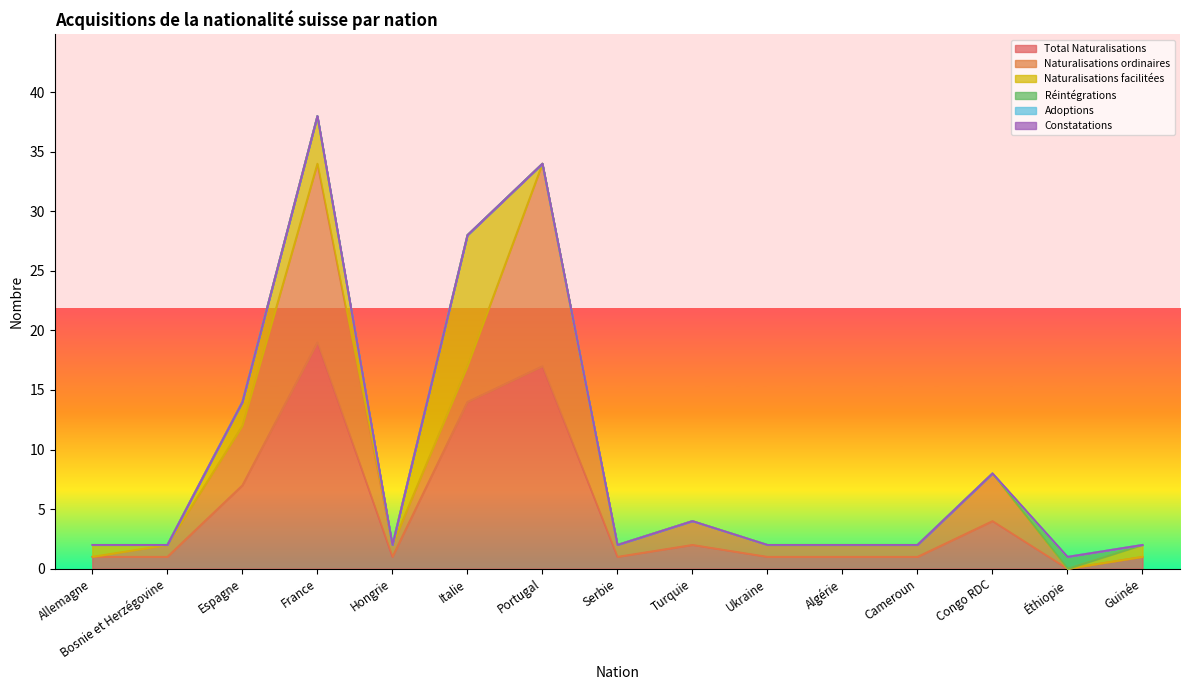

What is the value of the Naturalisations ordinaires point at the 11th from the left?

1